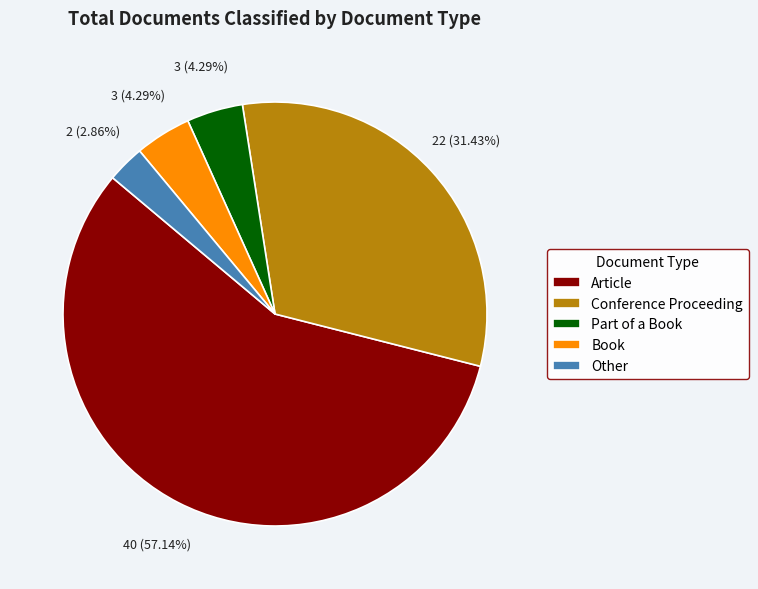

To the nearest percent, what percentage of the pie is Other?

3%